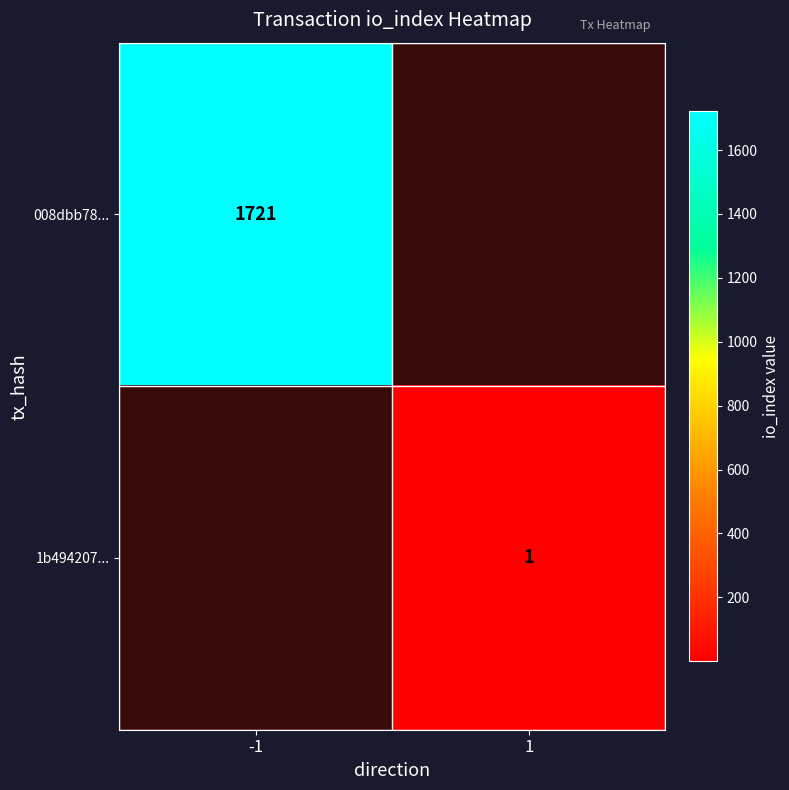

Is it true that 008dbb78... equals 1721 at -1?

True